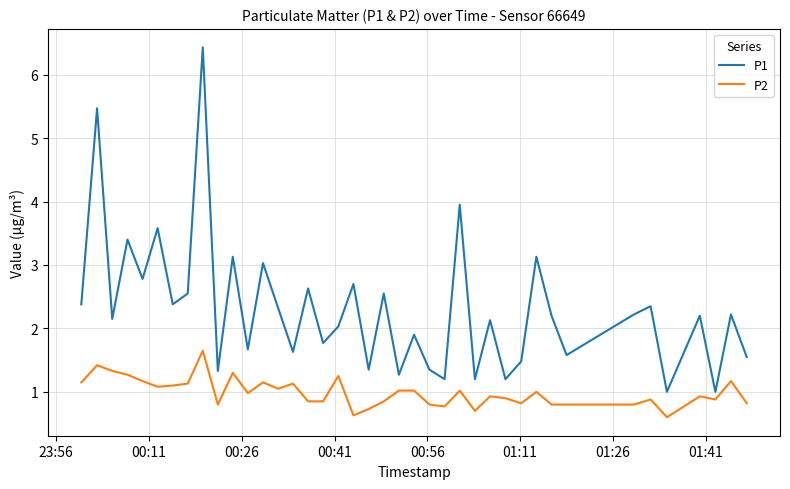

What are all the series names shown in the legend?

P1, P2